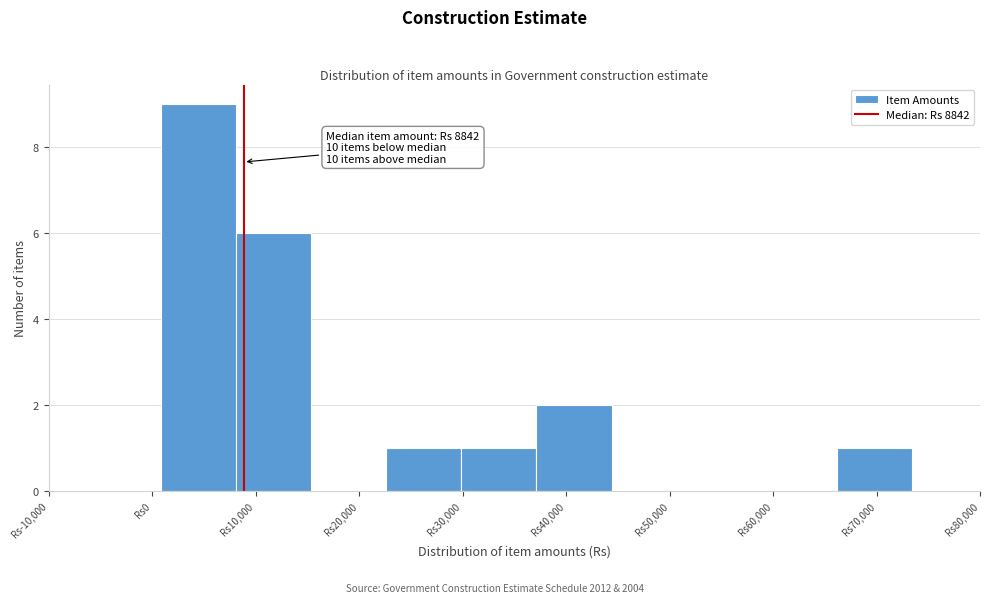

Which range on the x-axis has the tallest bar?

1000 to 8000